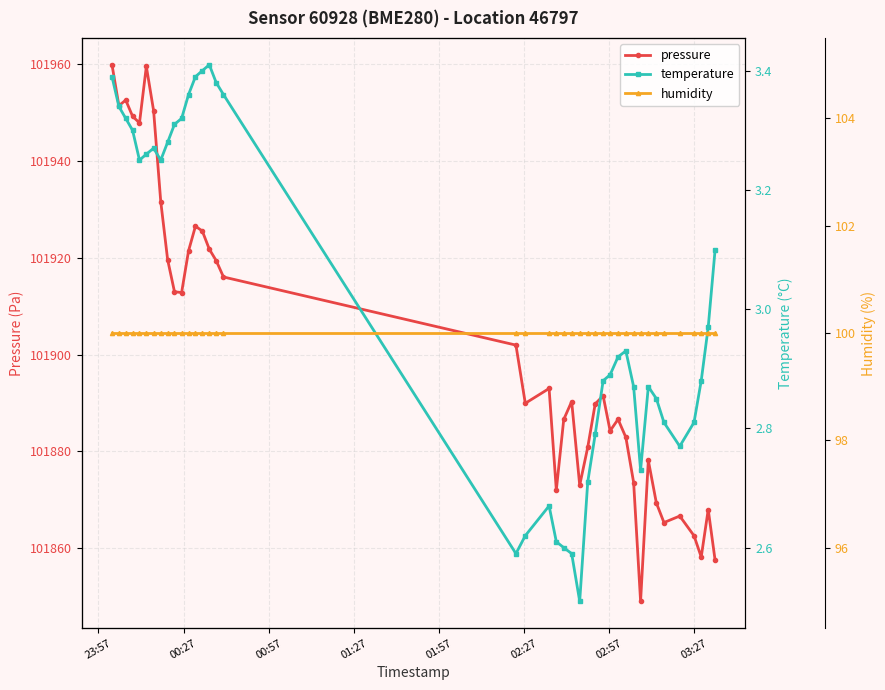

What is the value of the pressure point at the 14th from the left?

101925.6